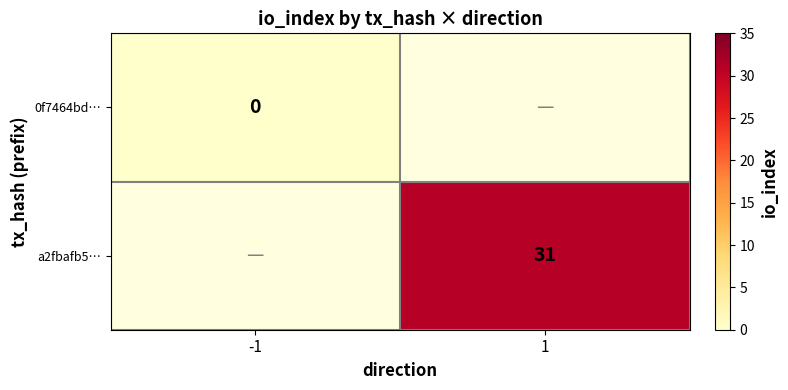

The value of a2fbafb5… at 1 is 6. True or false?

False